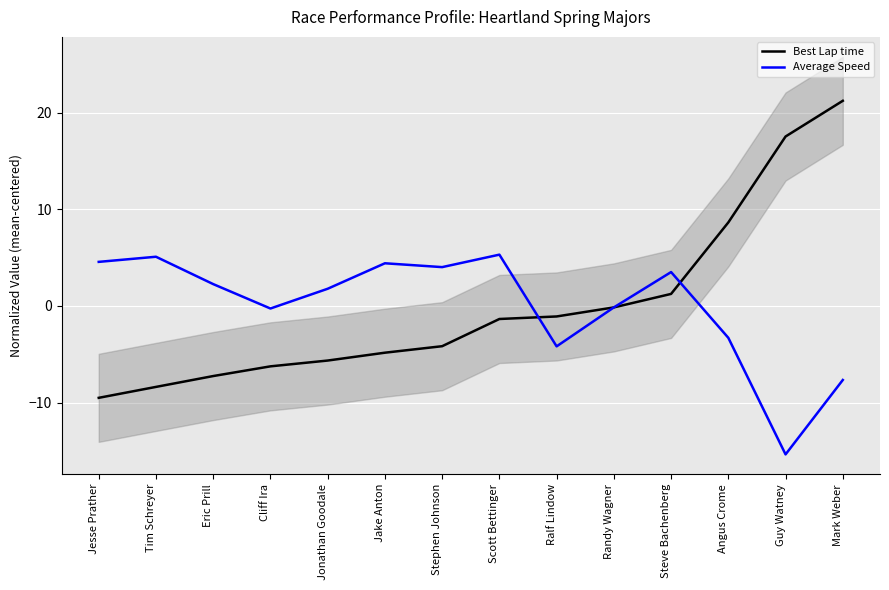

Is the value of Best Lap time at Guy Watney greater than the value of Average Speed at Scott Bettinger?

Yes